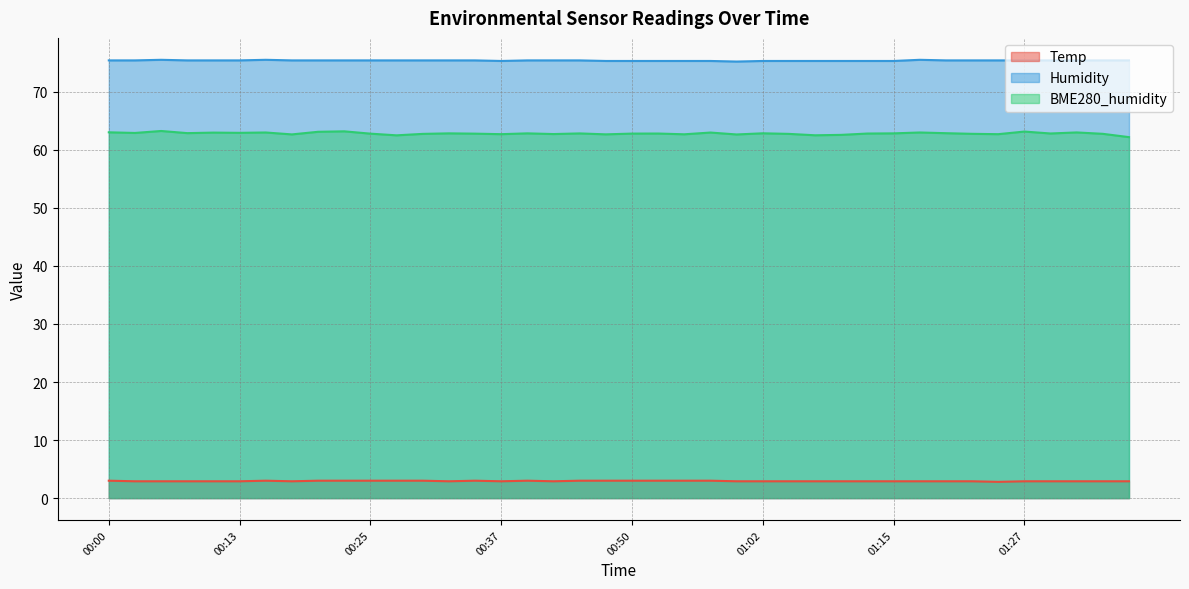

Is it true that Humidity equals 75.4 at 01:32?

True